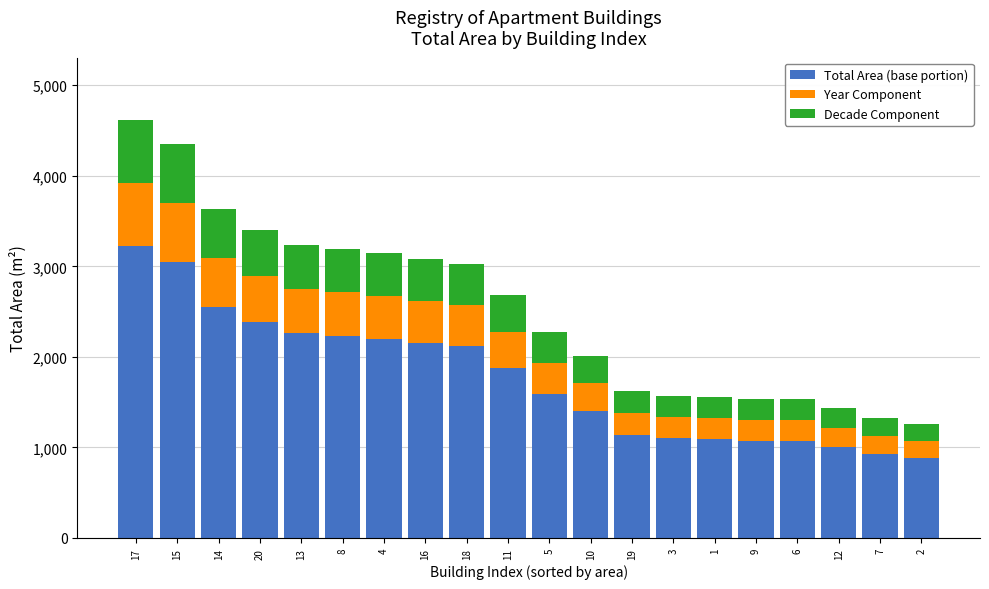

What is the difference between the maximum and minimum values in the Total Area (base portion) series?

2344.0